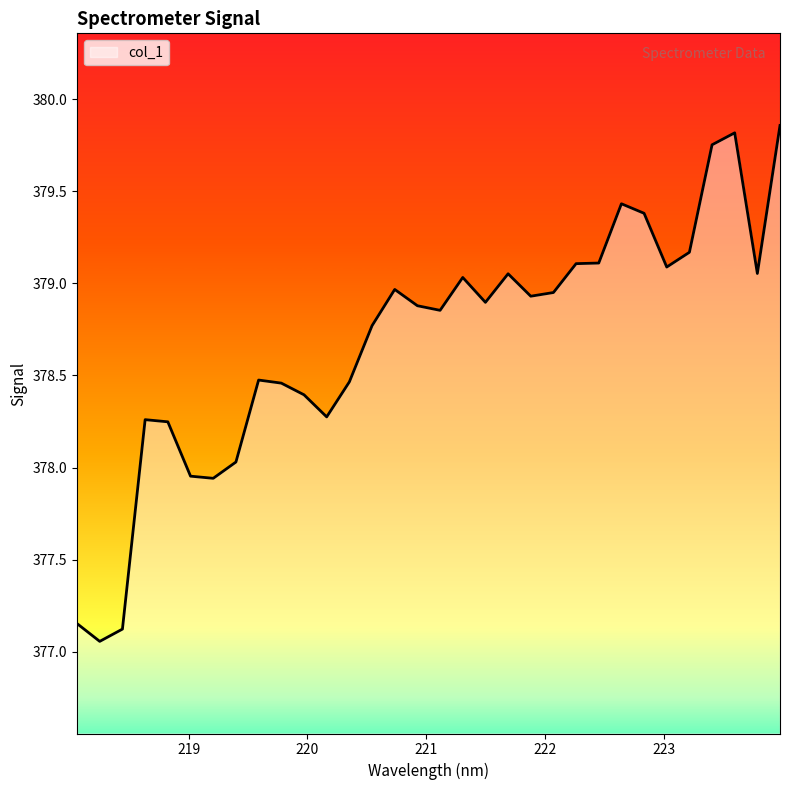

What is the difference between the maximum and minimum values?

2.8